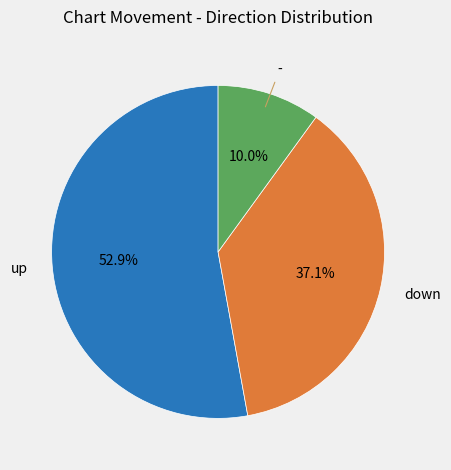

What is the majority slice?

up